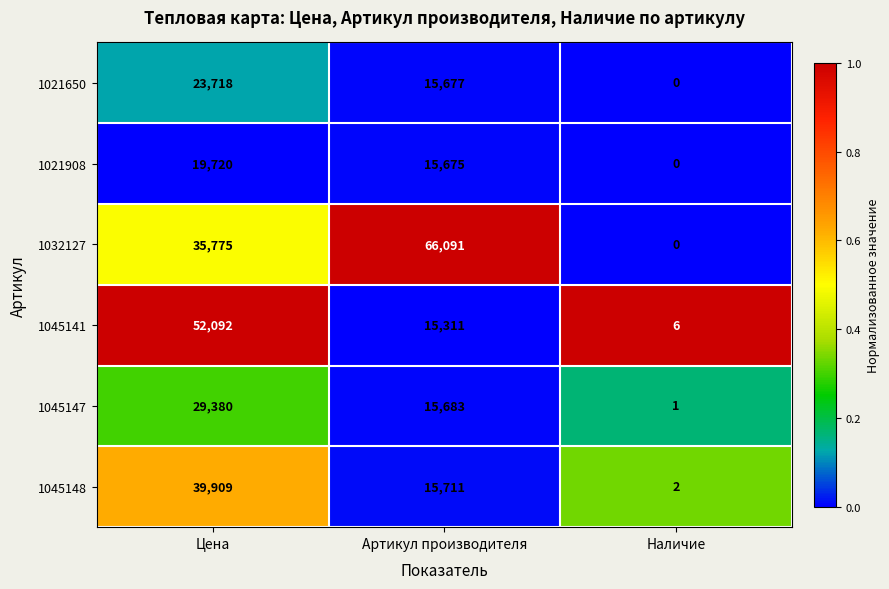

Reading left to right, list all the values displayed in this chart.

1021650: Цена=23718	Артикул производителя=15677	Наличие=0
1021908: Цена=19720	Артикул производителя=15675	Наличие=0
1032127: Цена=35775	Артикул производителя=66091	Наличие=0
1045141: Цена=52092	Артикул производителя=15311	Наличие=6
1045147: Цена=29380	Артикул производителя=15683	Наличие=1
1045148: Цена=39909	Артикул производителя=15711	Наличие=2